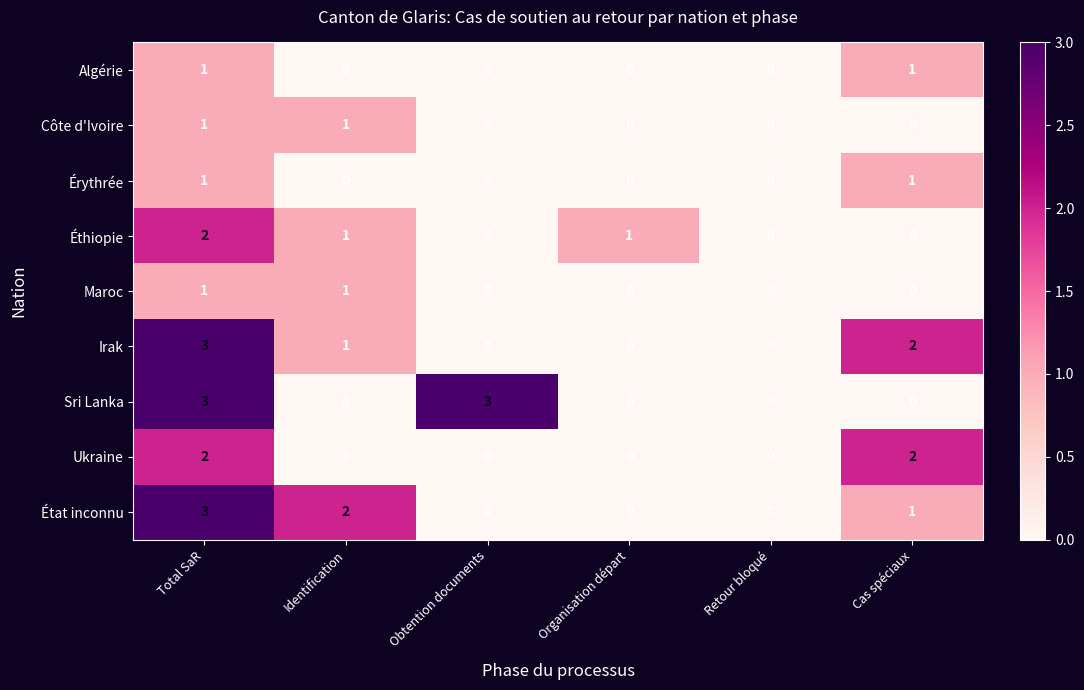

Where does the Irak series first go above 1?

Total SaR